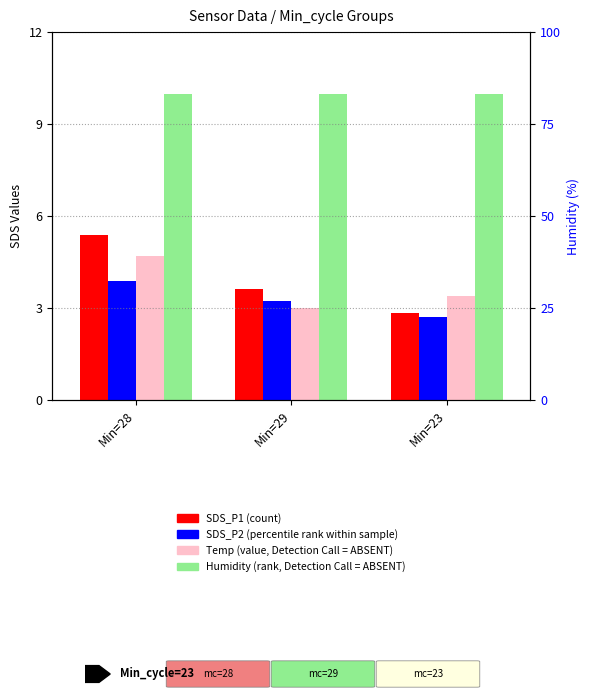

Between Min=23 and Min=29, which is larger?

Min=29